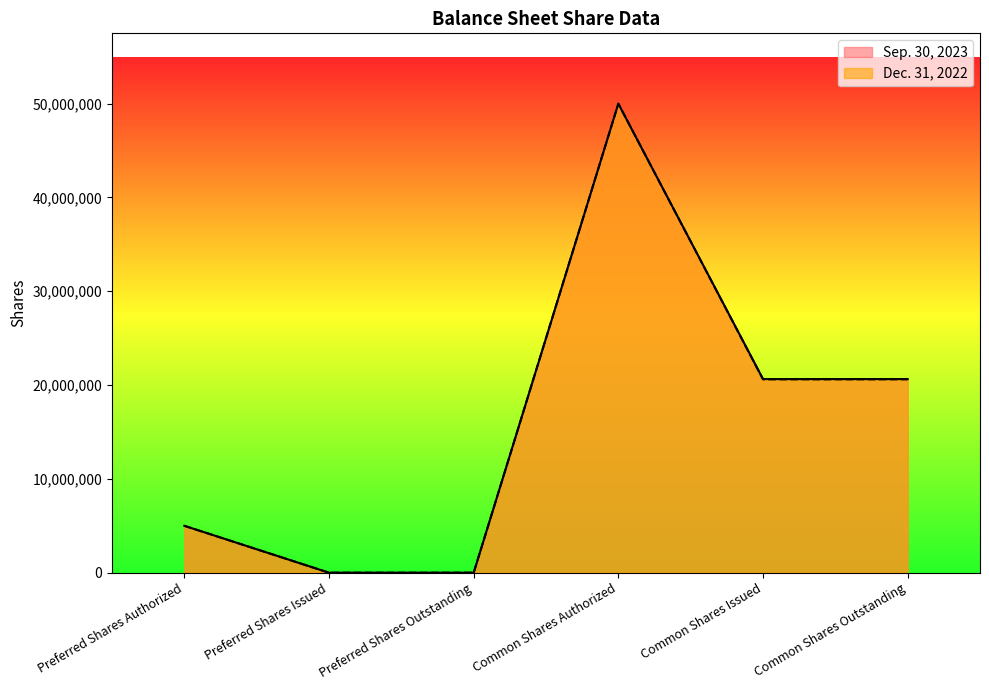

What position from the right is Preferred Shares Issued?

5